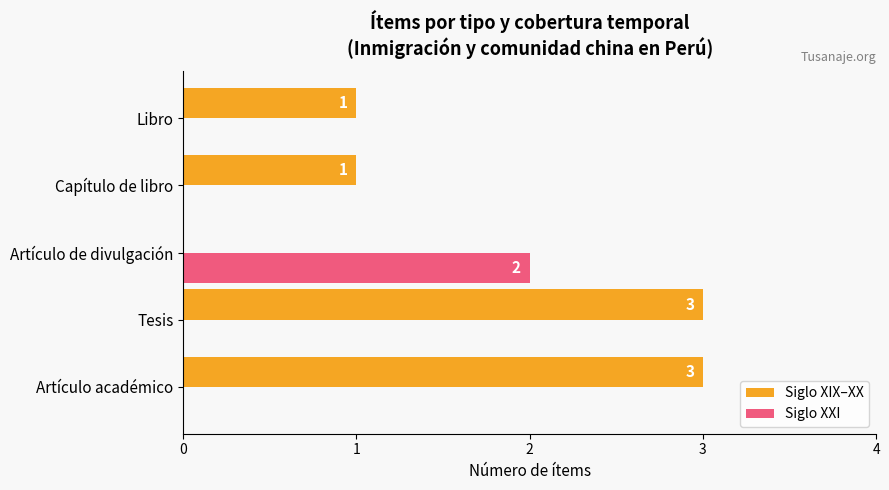

What is the highest value of the Siglo XIX–XX series?

3